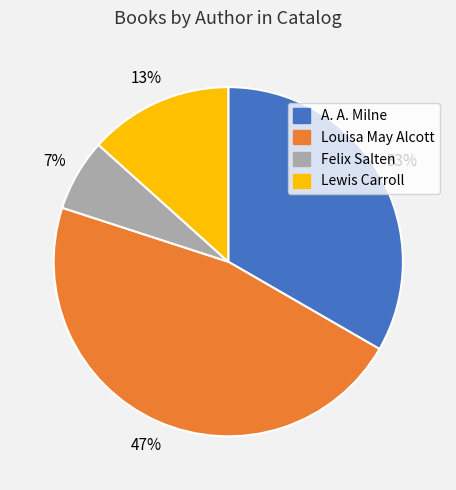

Combined, do Felix Salten and Louisa May Alcott account for over 50%?

Yes